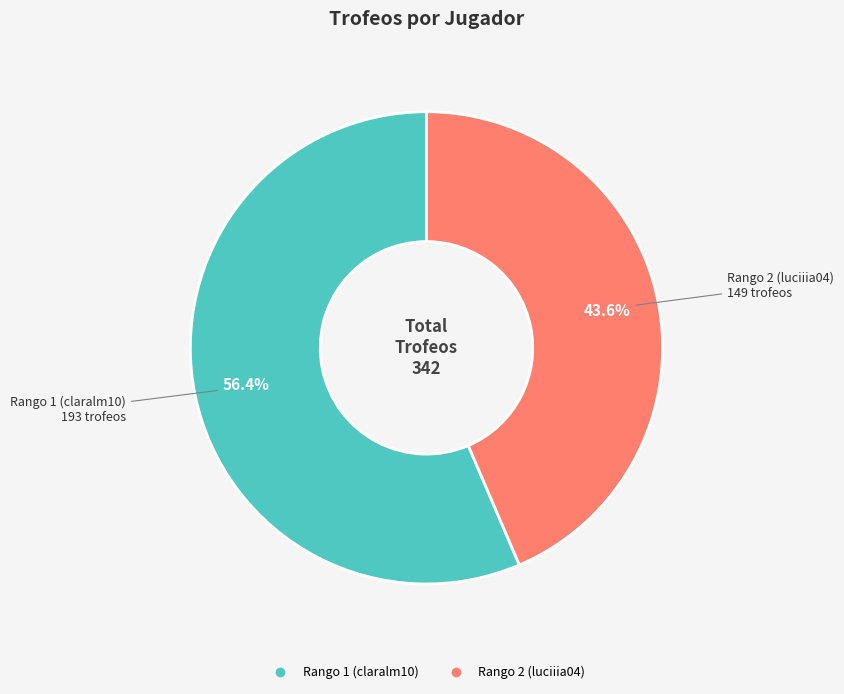

How many slices are in this pie chart?

2